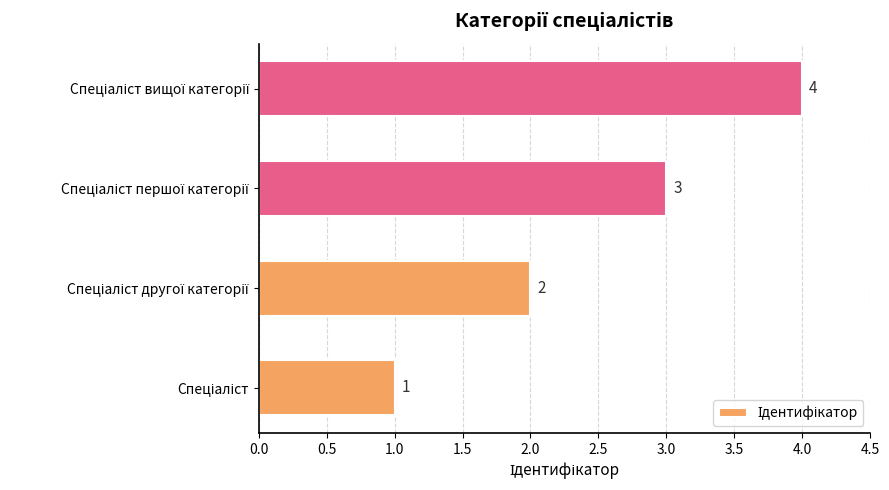

What is the greatest value displayed?

4